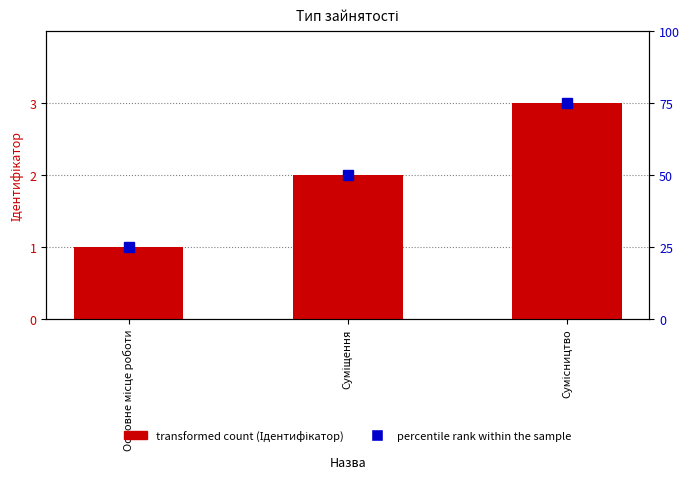

What is the lowest value of the percentile rank within the sample series?

25